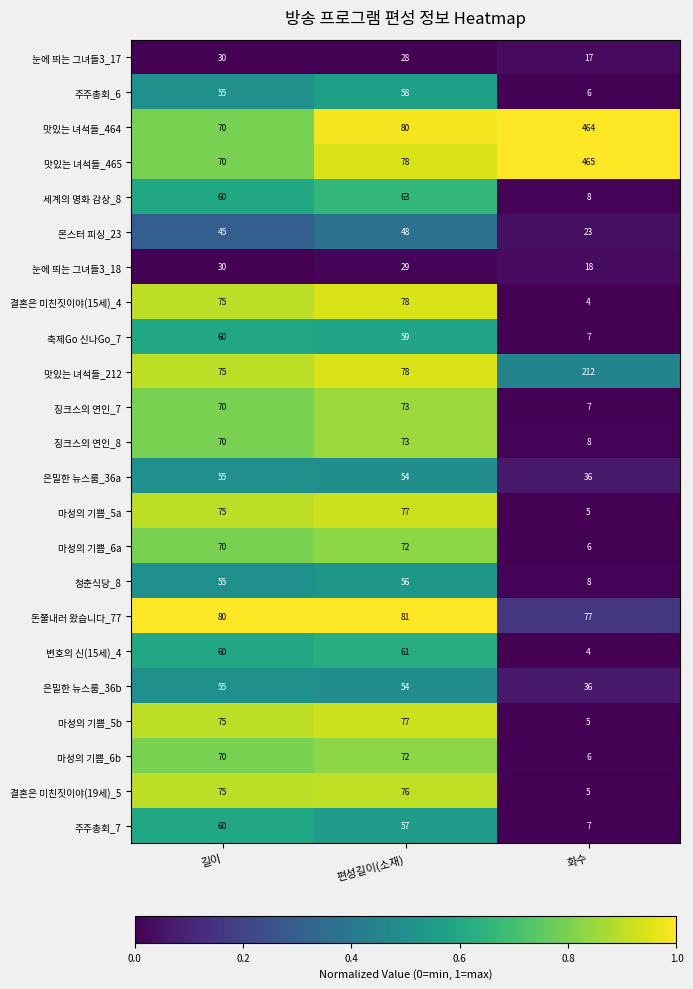

List the labels in order of 은밀한 뉴스룸_36b value, largest first.

길이, 편성길이(소재), 화수